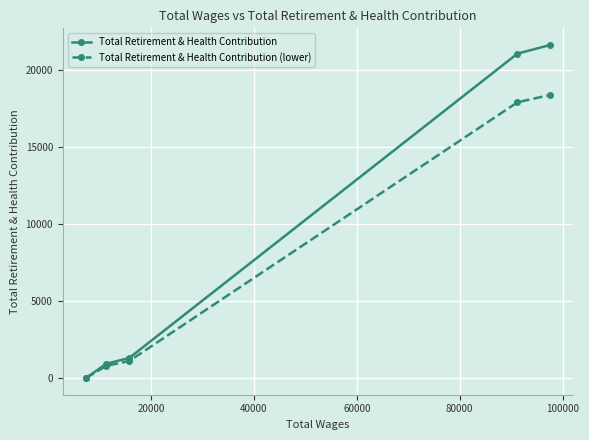

List the series in order of their overall mean, lowest first.

Total Retirement & Health Contribution (lower), Total Retirement & Health Contribution